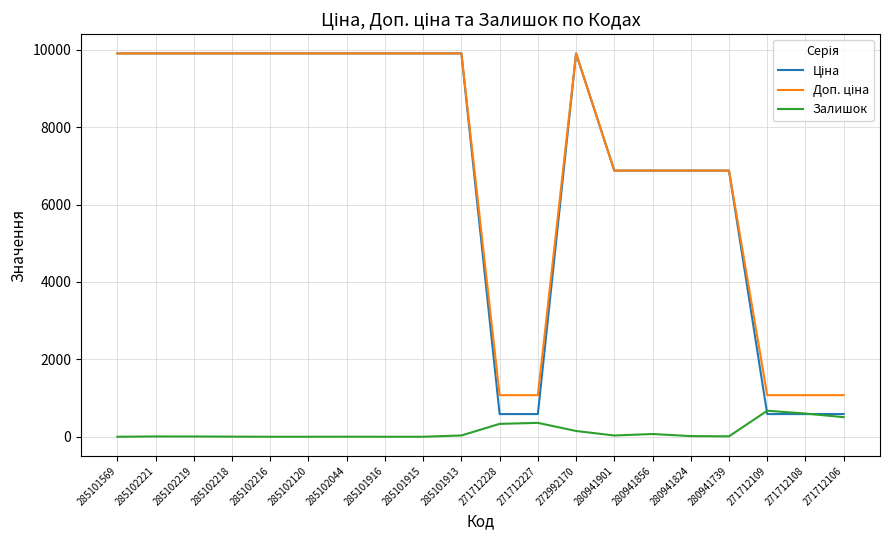

What is the total value across all series at 271712227?

2019.4